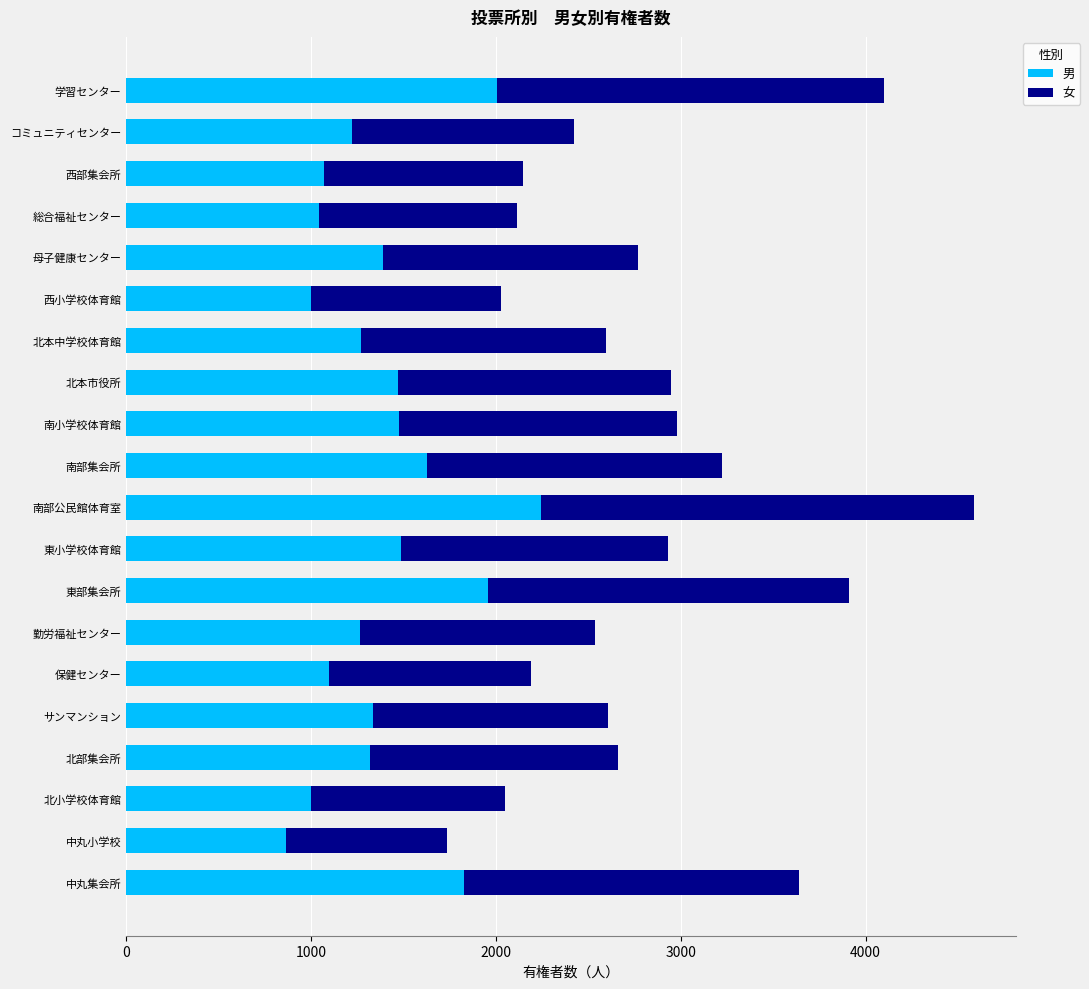

How many data points does each series have?

20